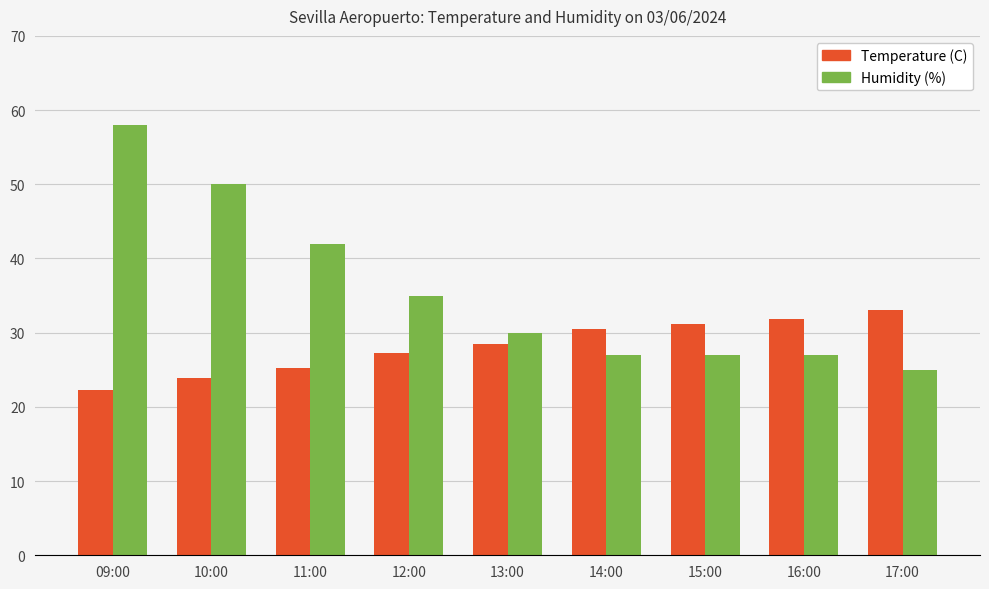

Is the value of Humidity (%) at 11:00 greater than the value of Temperature (C) at 15:00?

Yes